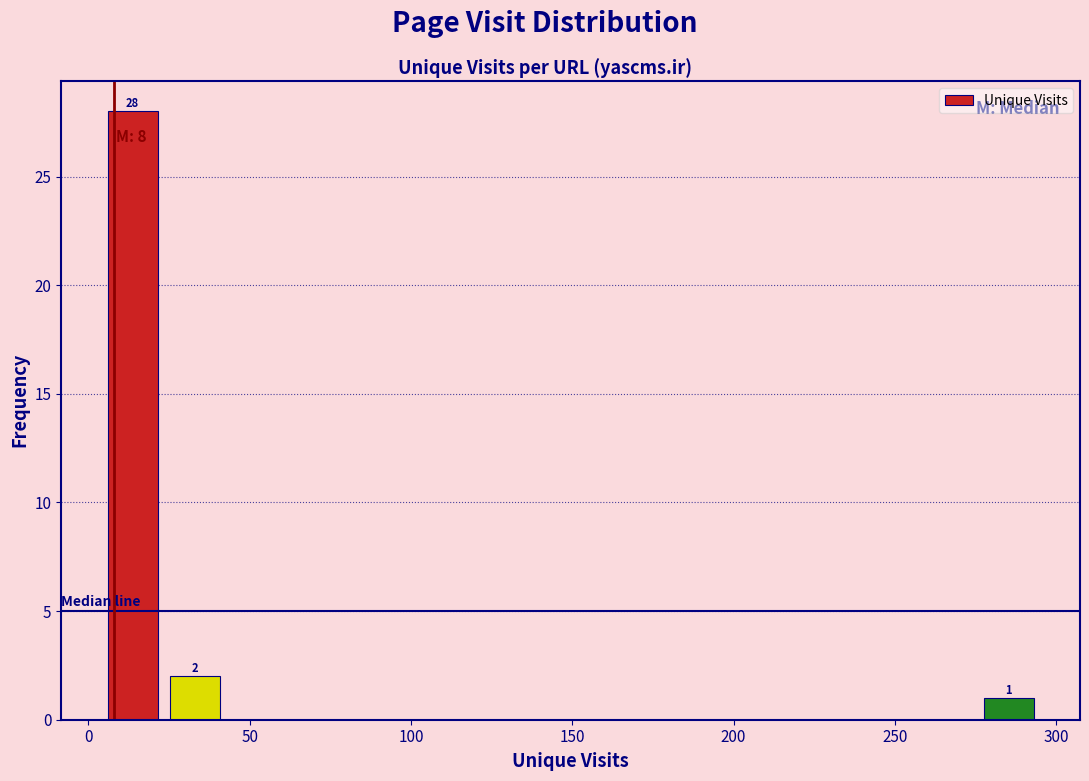

Read against the x-axis, roughly where is the centre of the tallest bar?

15